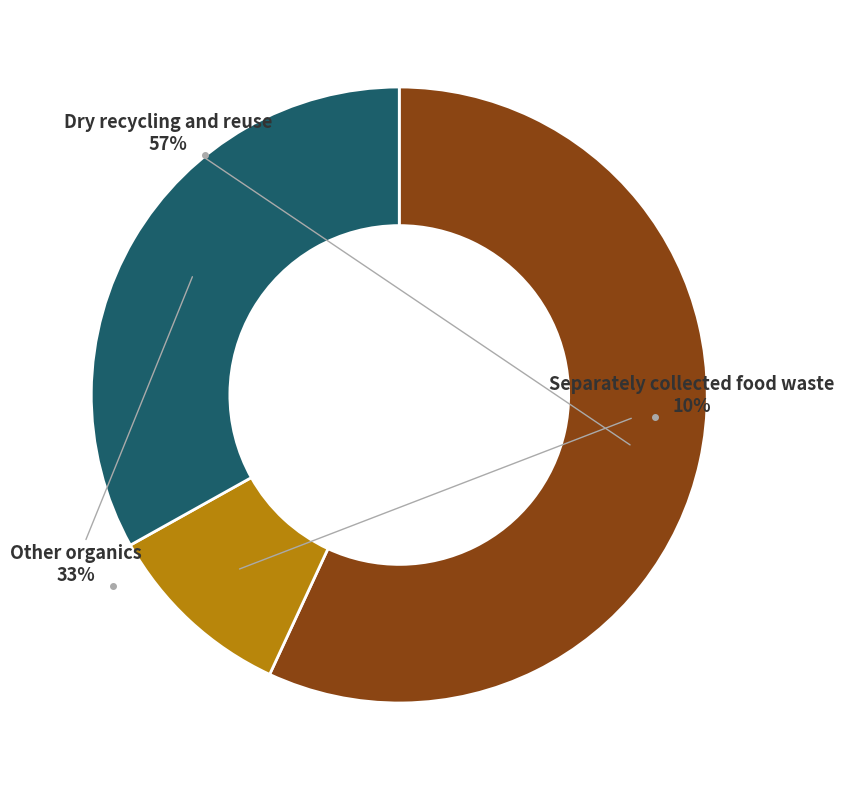

Does any single category account for the majority?

Yes